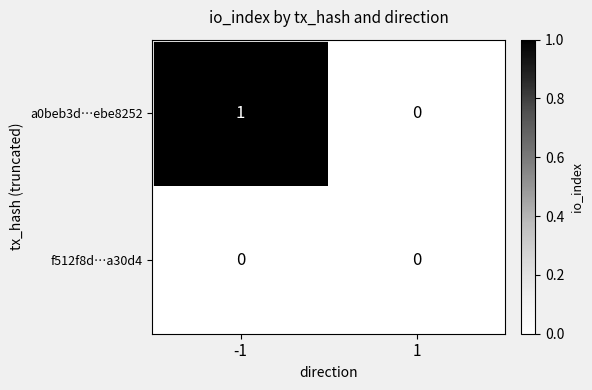

Which series has the largest total across all categories?

a0beb3d…ebe8252